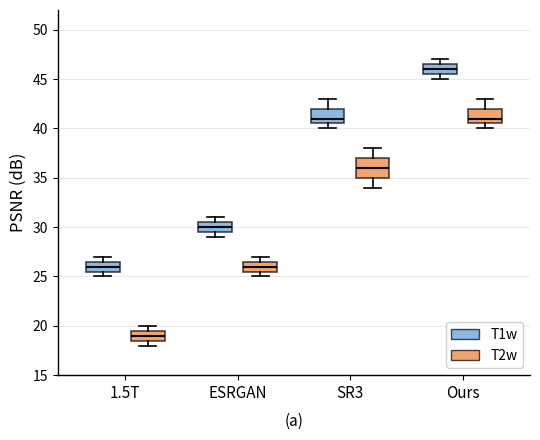

Reading left to right, transcribe this box plot: for each box, give where its median line is, the range the box spans, and where its two whiskers end, as read against the y-axis. The values are not printed on the chart, so give them approximately, as read against the axis.

1.5T (T1w): median 26.0, box 25.5 to 26.5, whiskers 25.0 to 27.0
1.5T (T2w): median 19.0, box 18.5 to 19.5, whiskers 18.0 to 20.0
ESRGAN (T1w): median 30.0, box 29.5 to 30.5, whiskers 29.0 to 31.0
ESRGAN (T2w): median 26.0, box 25.5 to 26.5, whiskers 25.0 to 27.0
SR3 (T1w): median 41.0, box 40.5 to 42.0, whiskers 40.0 to 43.0
SR3 (T2w): median 36.0, box 35.0 to 37.0, whiskers 34.0 to 38.0
Ours (T1w): median 46.0, box 45.5 to 46.5, whiskers 45.0 to 47.0
Ours (T2w): median 41.0, box 40.5 to 42.0, whiskers 40.0 to 43.0